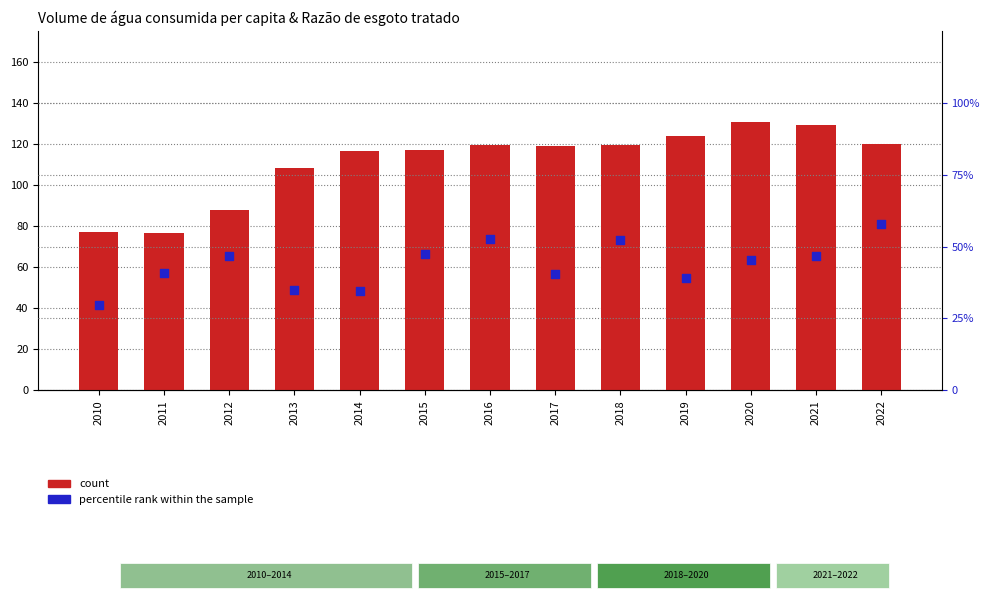

Which series reaches the minimum Y coordinate?

percentile rank within the sample